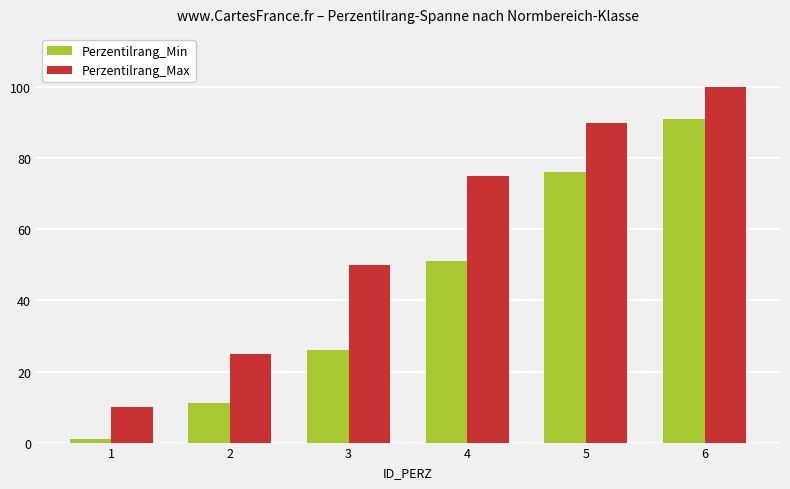

Where is Perzentilrang_Min nearest to the value 46?

4